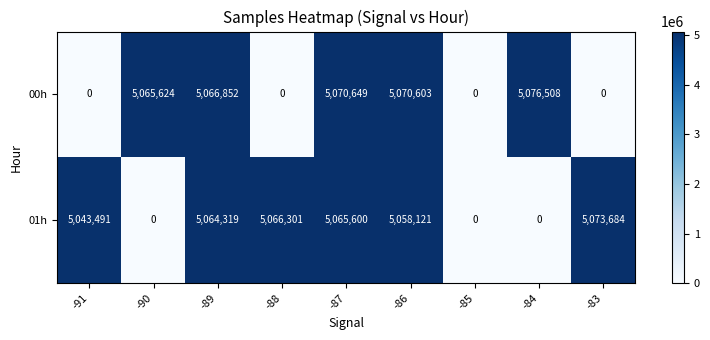

Reading left to right, transcribe all the data shown in this chart.

00h: 0	5065624	5066852	0	5070649	5070603	0	5076508	0
01h: 5043491	0	5064319	5066301	5065600	5058121	0	0	5073684